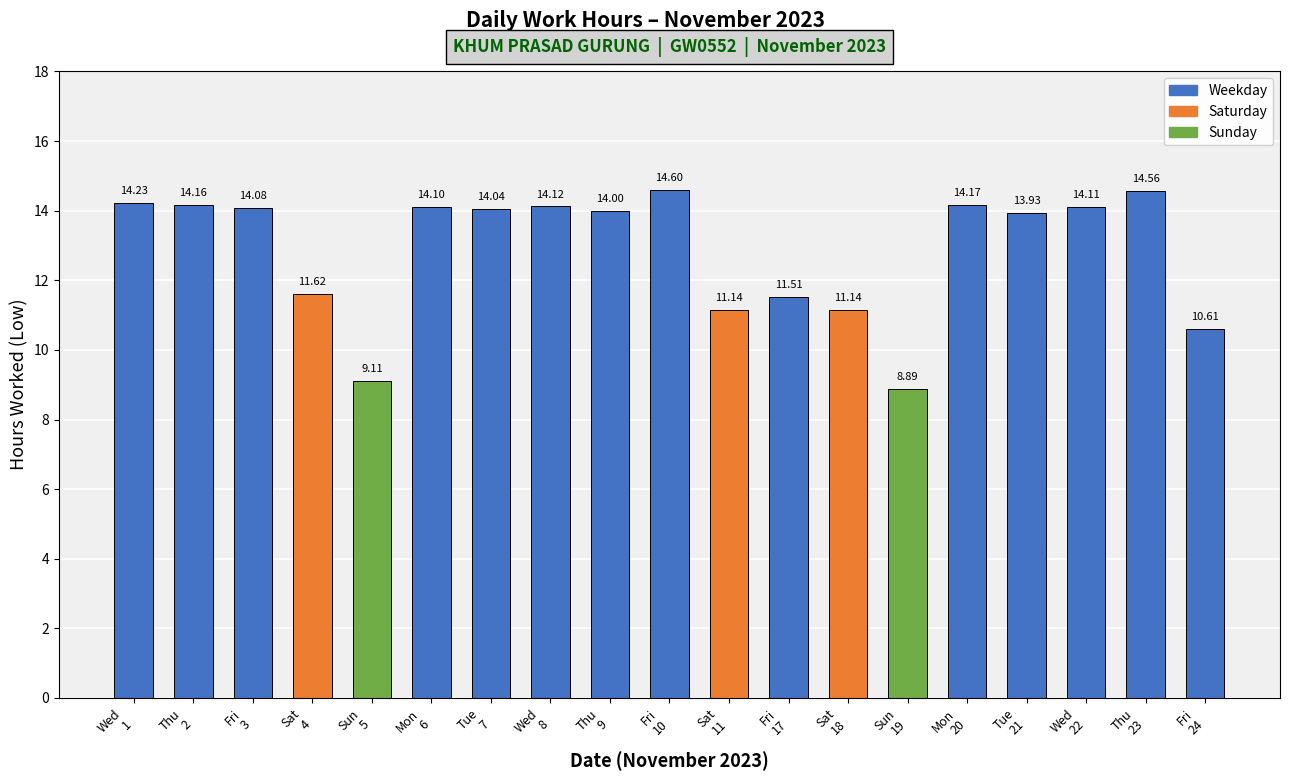

What is the difference between the maximum and second lowest values?

5.5